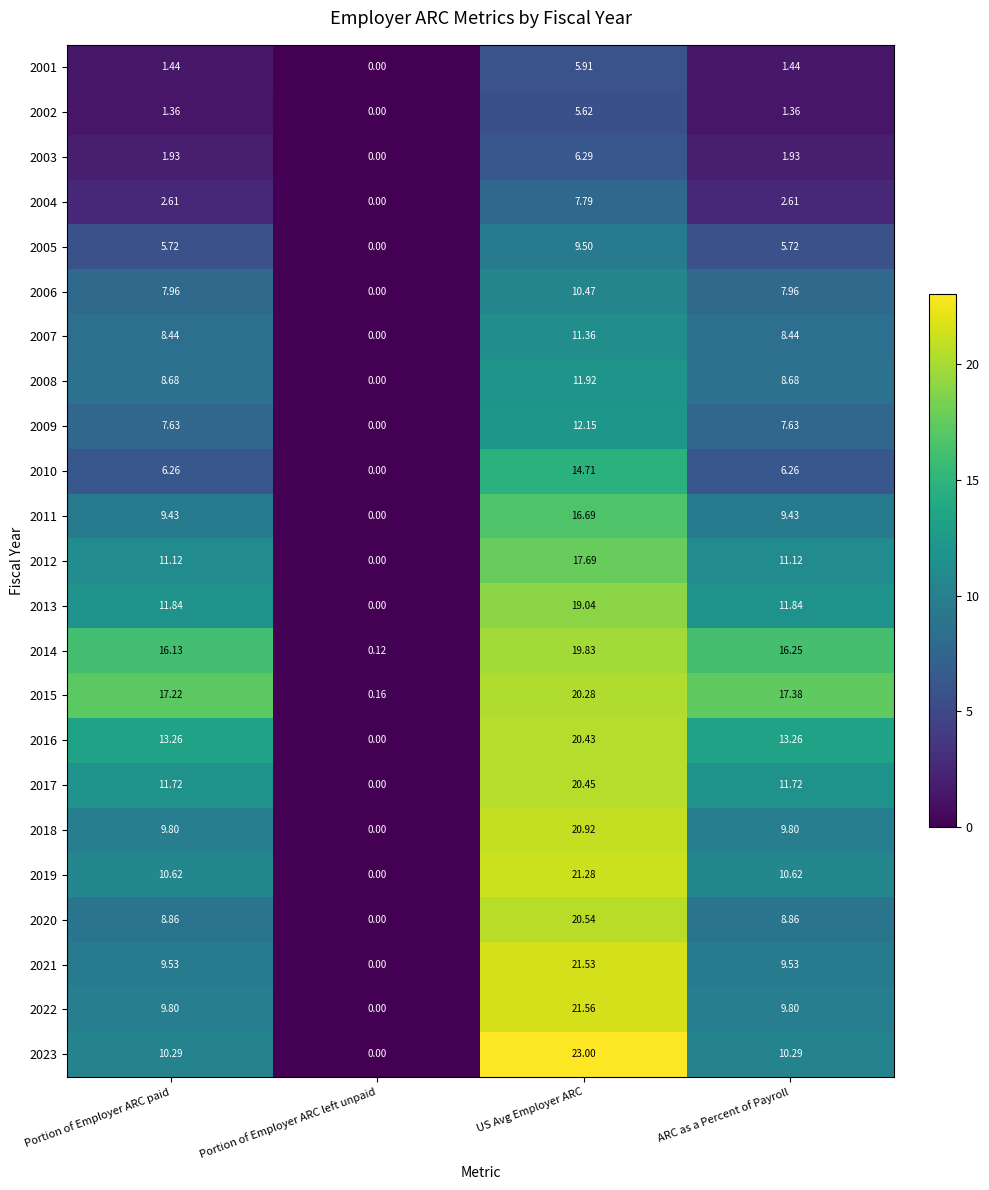

At which category is the sum across all series the highest?

US Avg Employer ARC